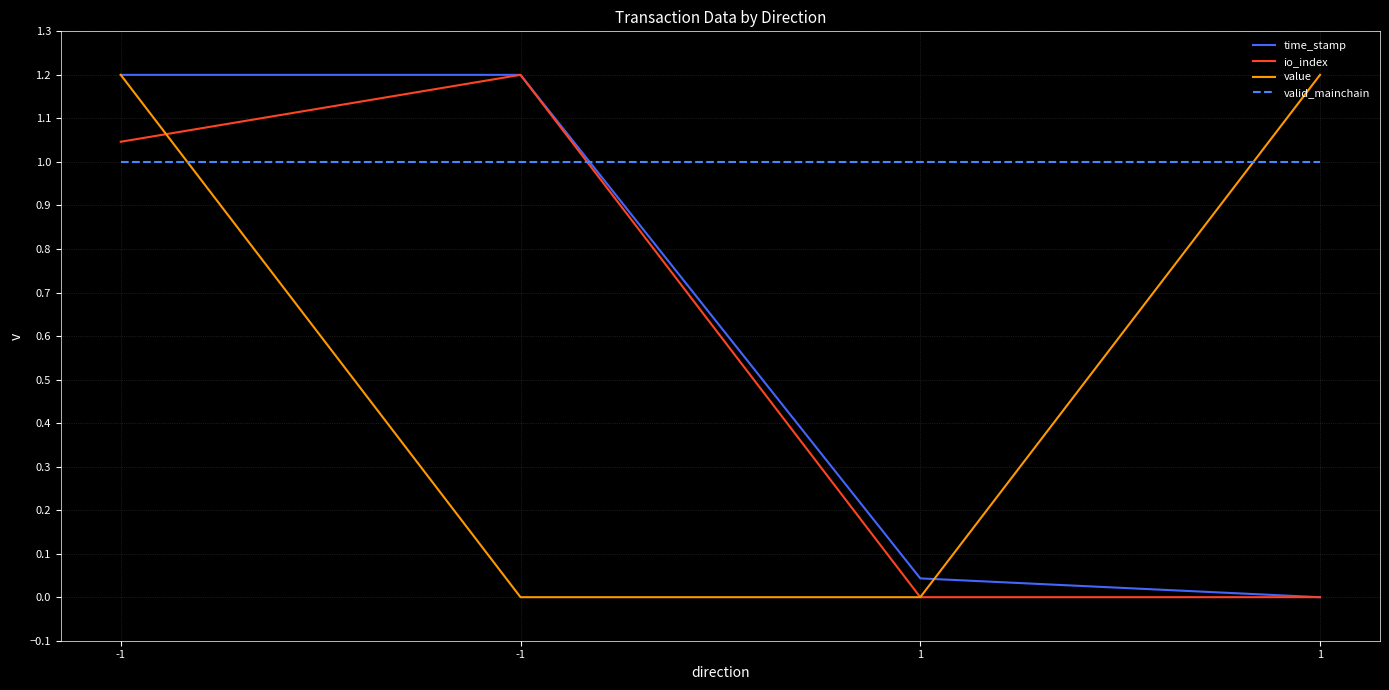

What is the greatest value displayed?

1.2